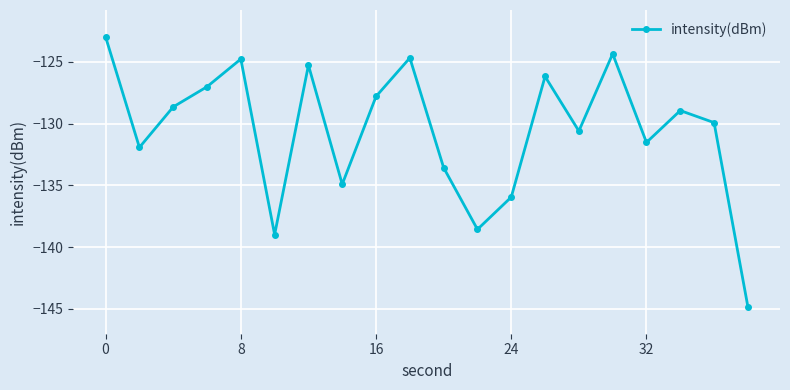

How many values are below -128?

12